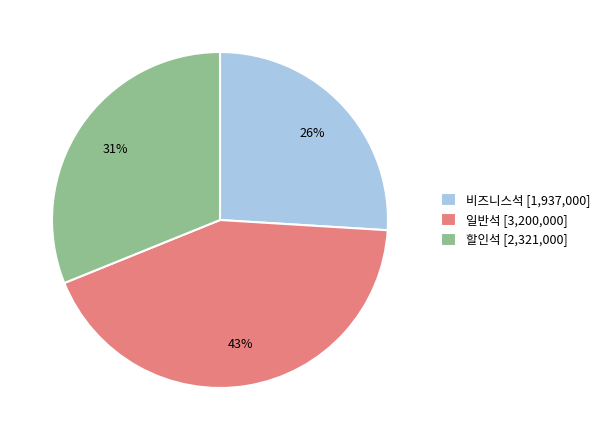

To the nearest percent, what percentage of the pie is 비즈니스석 [1,937,000]?

26%